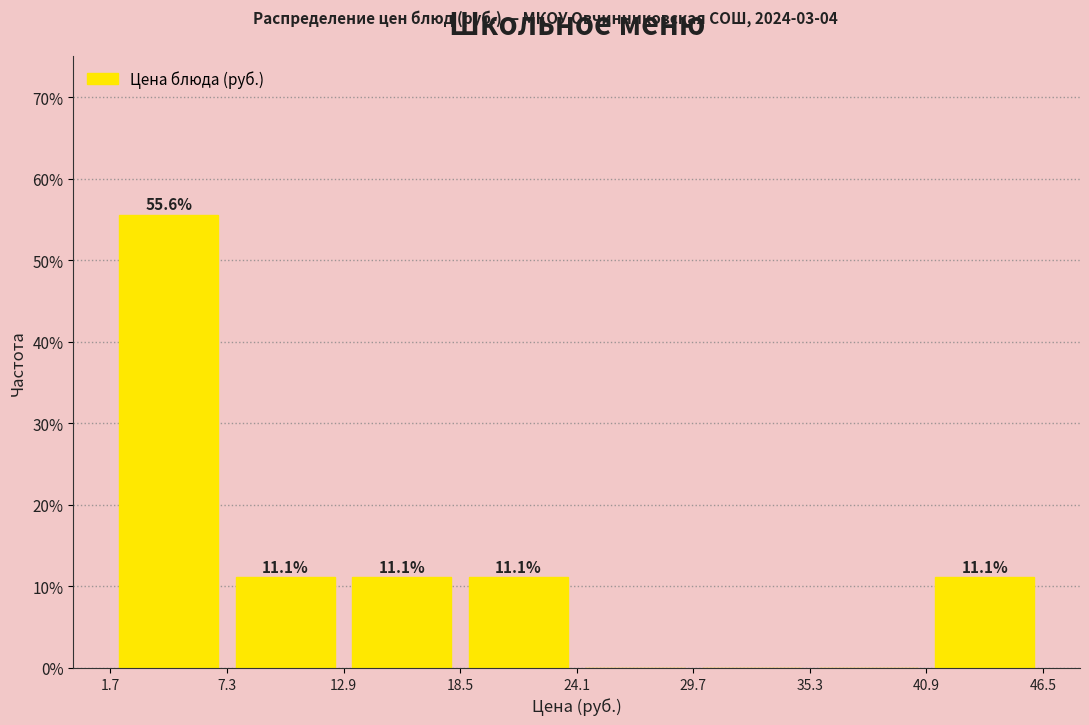

Which range on the x-axis has the tallest bar?

1.7 to 7.3